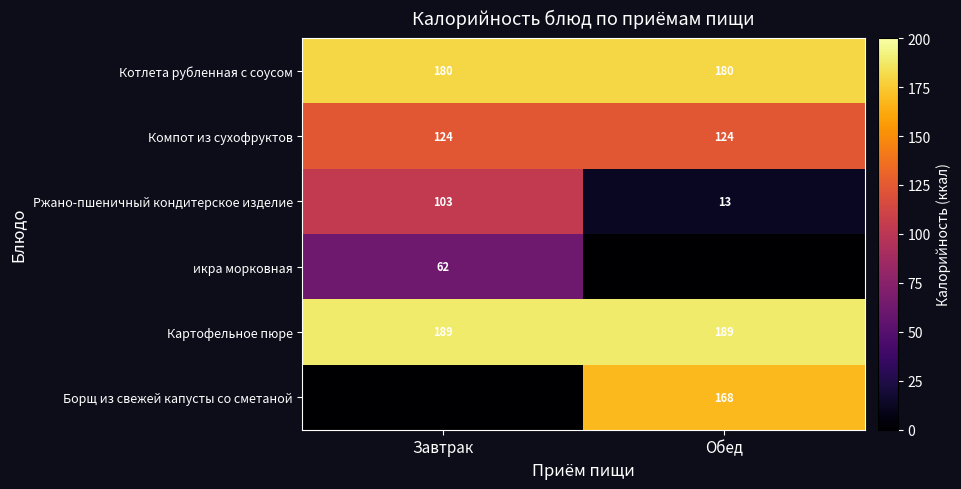

What value does the Компот из сухофруктов series have at Обед?

124